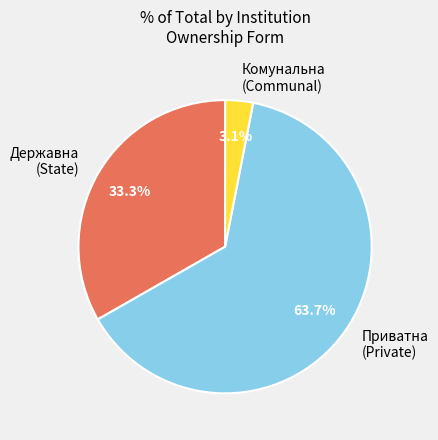

Which category has the biggest portion of the pie?

Приватна (Private)